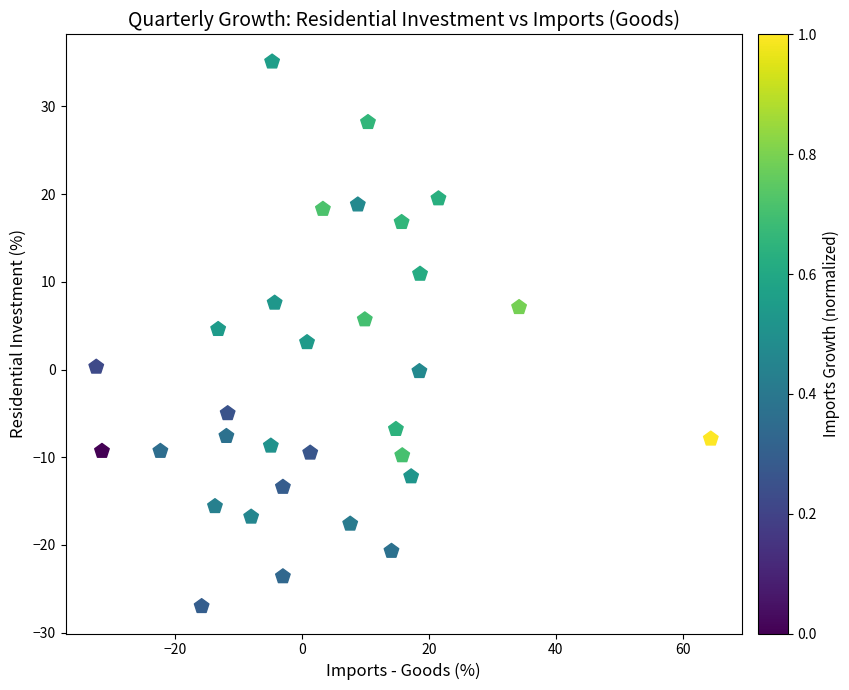

What is the range of Y values (max minus min)?

62.1